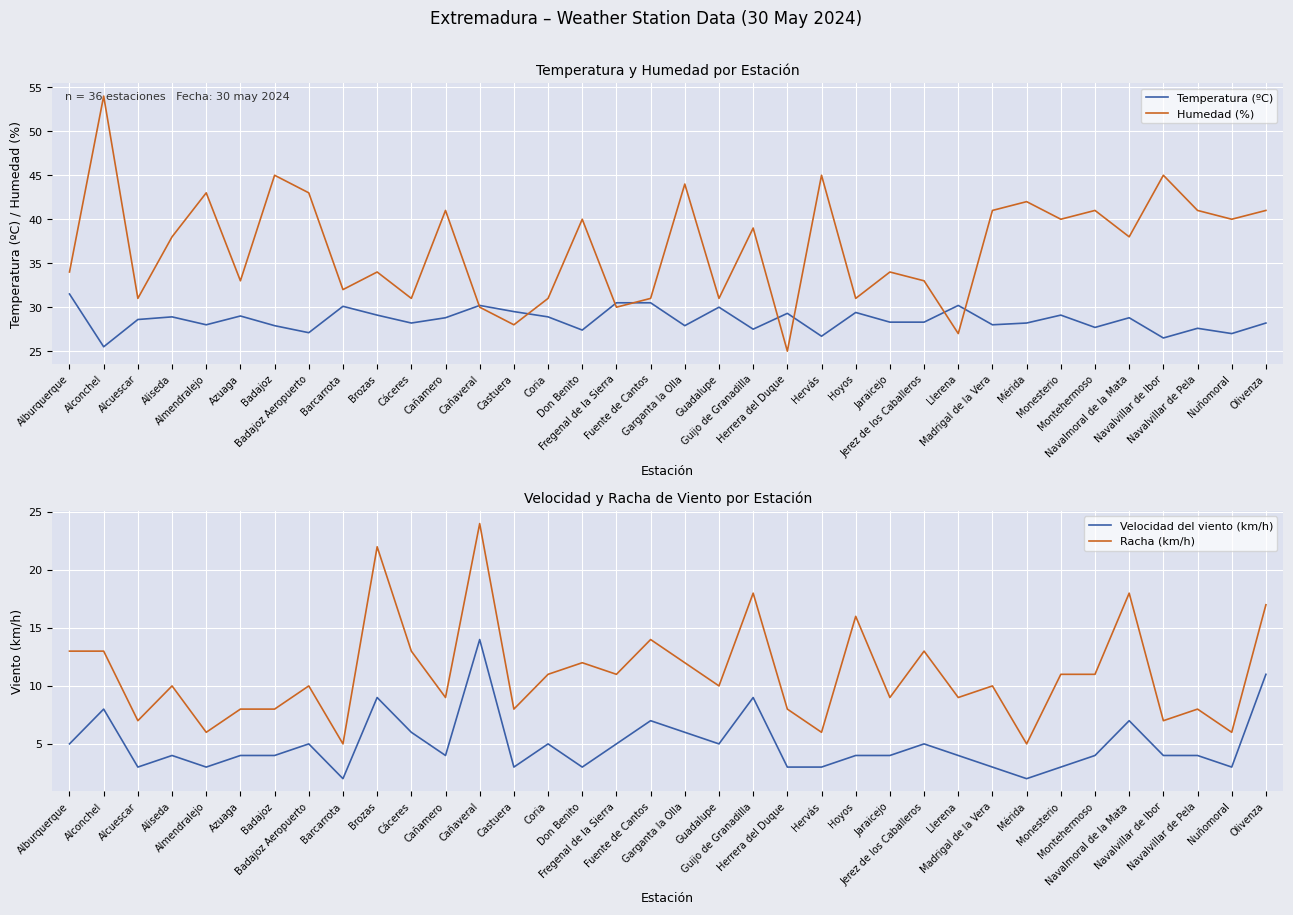

The Humedad (%) series shows 66.9 at Navalmoral de la Mata. True or false?

False